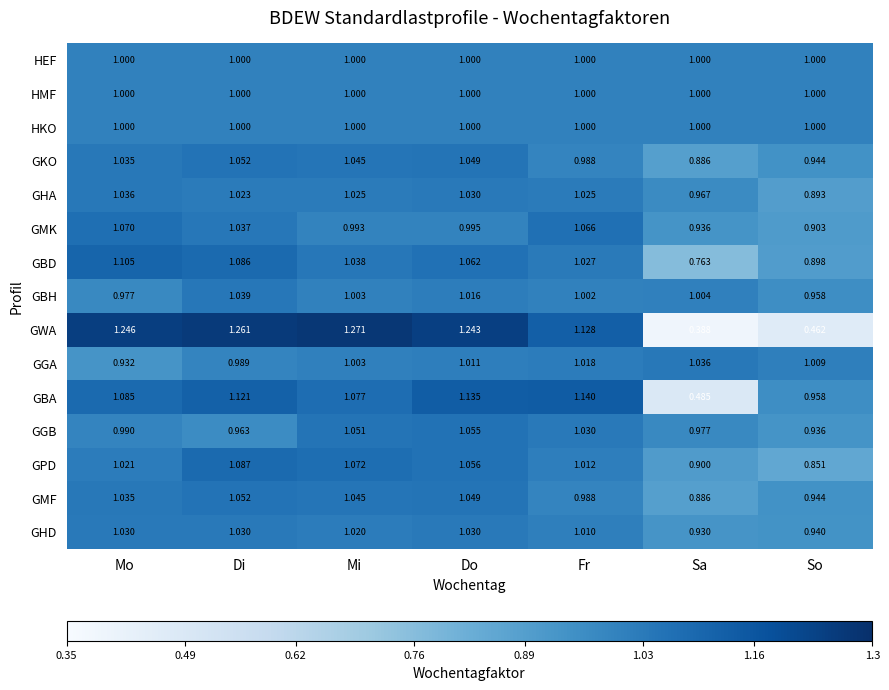

Between Mi and Do, which series saw the biggest shift?

GBA